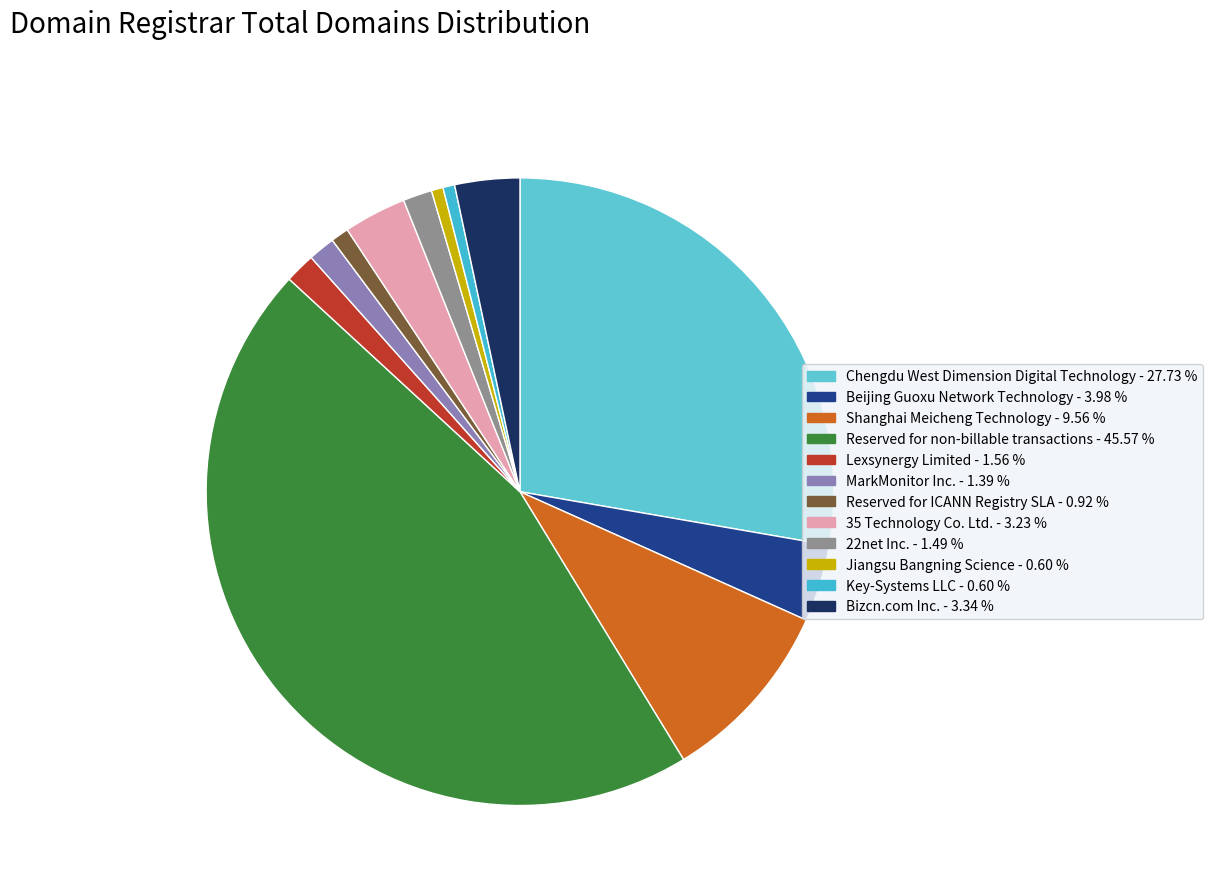

Is it true that Shanghai Meicheng Technology is 10% of the pie?

True